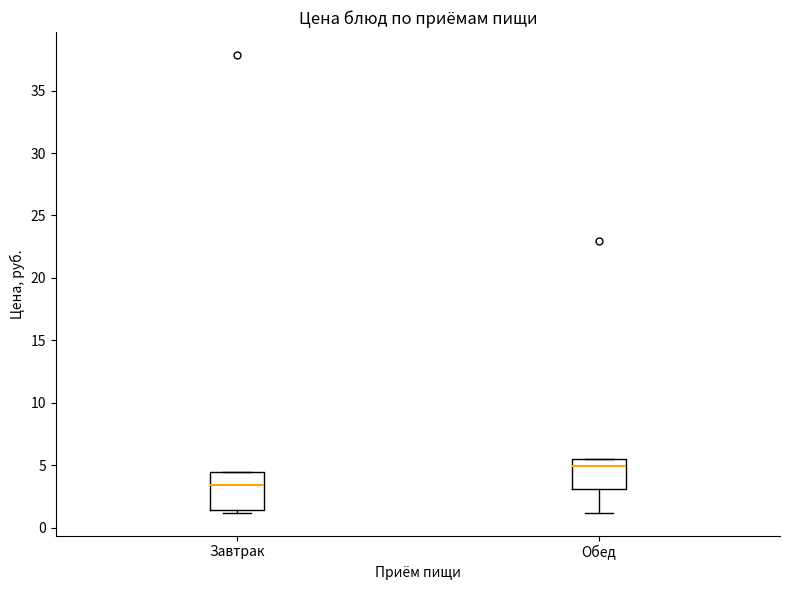

Which box has the highest median line?

Обед